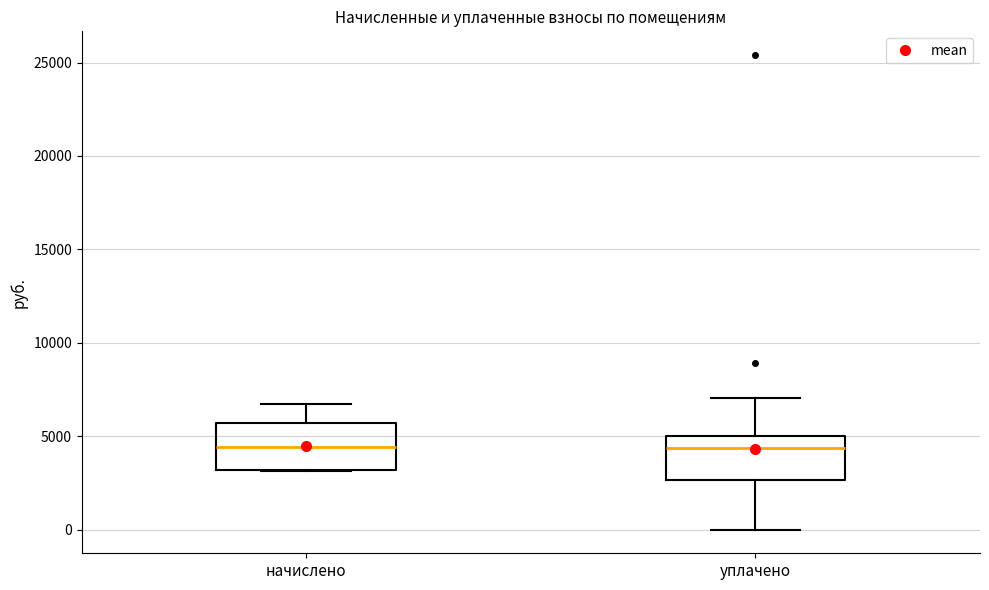

Reading left to right, transcribe this box plot: for each box, give where its median line is, the range the box spans, and where its two whiskers end, as read against the y-axis. The values are not printed on the chart, so give them approximately, as read against the axis.

начислено: median 4500, box 3000 to 5500, whiskers 3000 to 6500
уплачено: median 4500, box 2500 to 5000, whiskers 0 to 7000